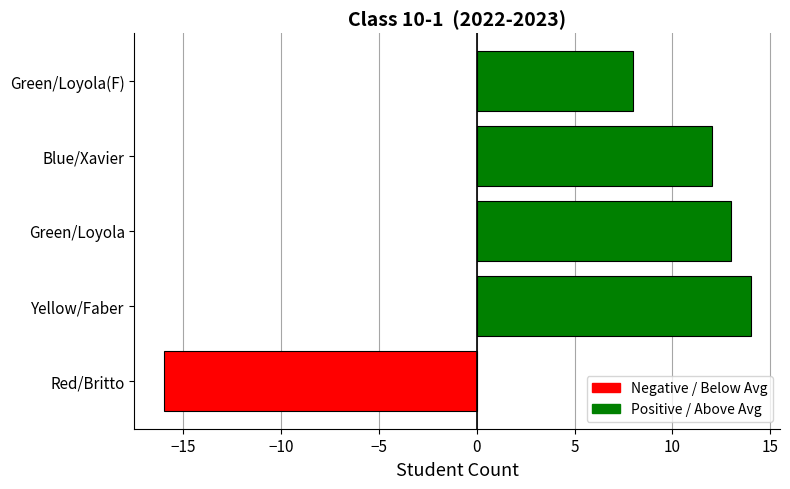

At which label is the value closest to -1?

Green/Loyola(F)